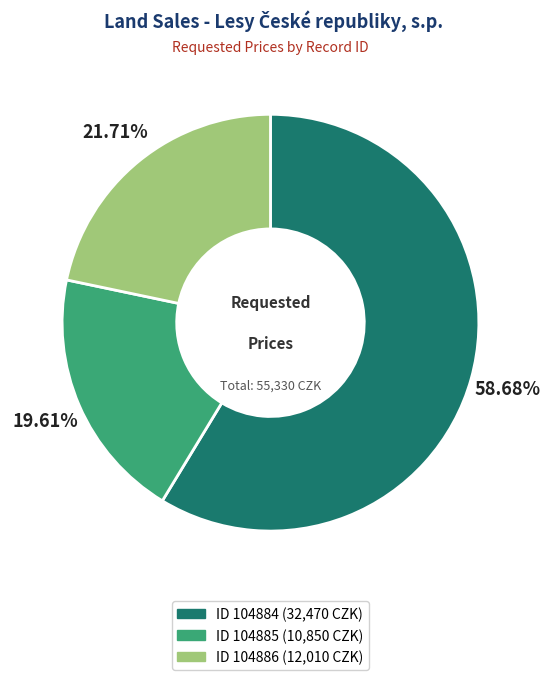

Is there a majority slice in this chart?

Yes